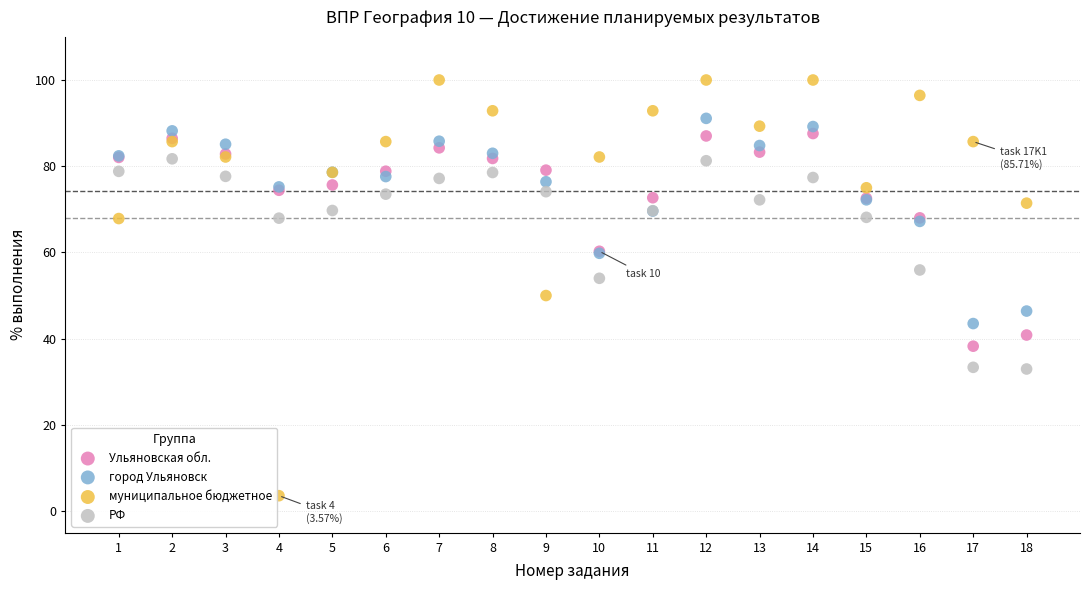

Which series reaches the maximum Y coordinate?

муниципальное бюджетное